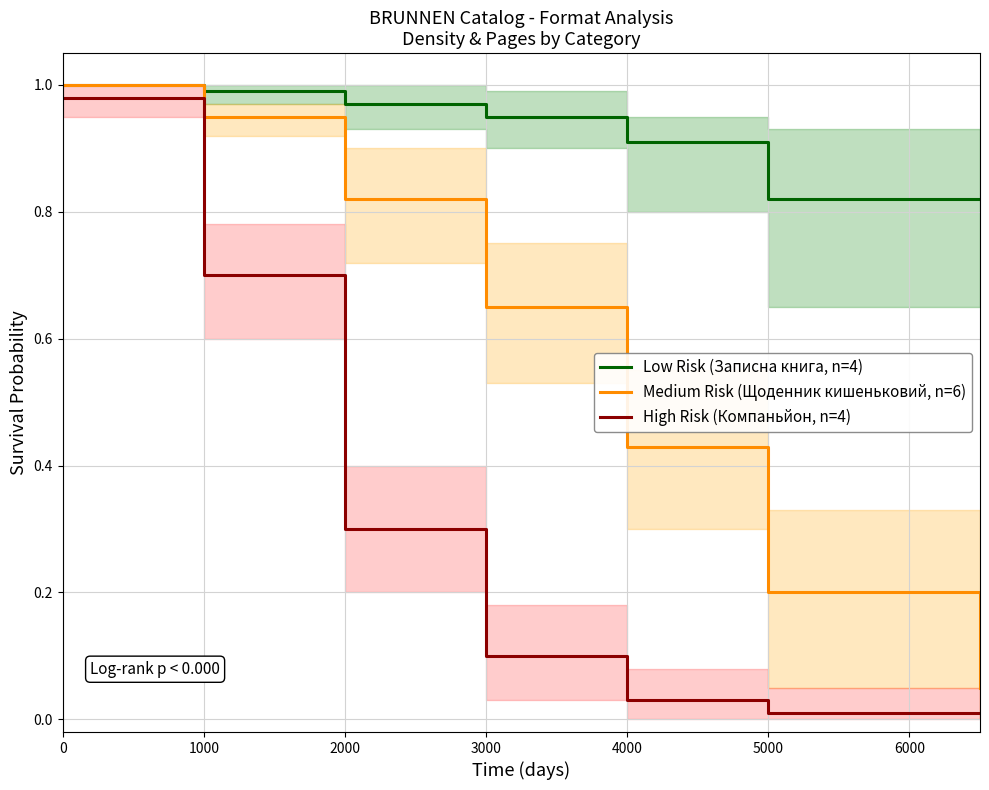

What is the total value across all series at 2000?

2.1